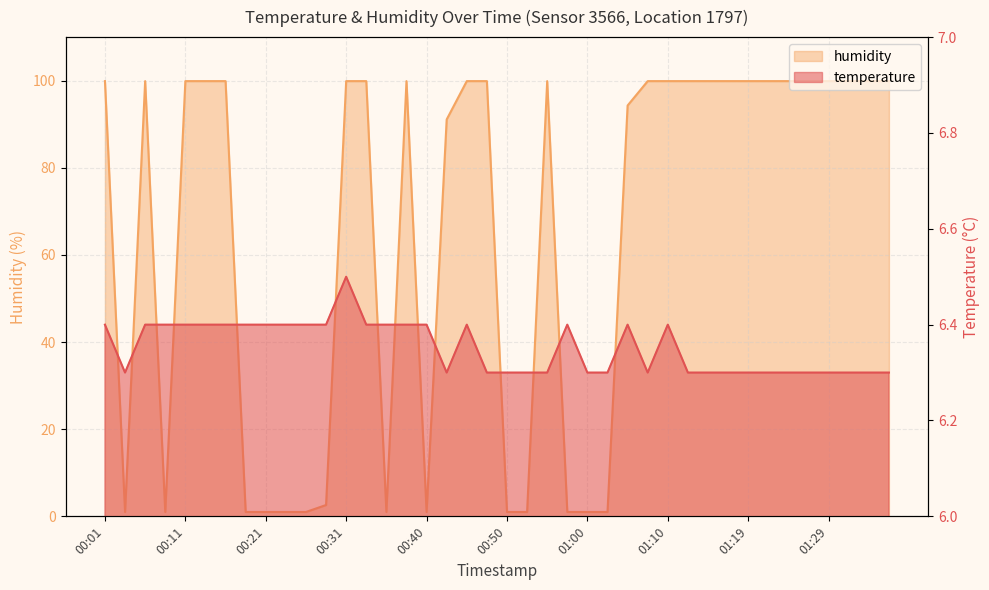

Reading left to right, list all the values displayed in this chart.

temperature: 6.4	6.3	6.4	6.4	6.4	6.4	6.4	6.4	6.4	6.4	6.4	6.4	6.5	6.4	6.4	6.4	6.4	6.3	6.4	6.3	6.3	6.3	6.3	6.4	6.3	6.3	6.4	6.3	6.4	6.3	6.3	6.3	6.3	6.3	6.3	6.3	6.3	6.3	6.3	6.3
humidity: 99.9	1.0	99.9	1.0	99.9	99.9	99.9	1.0	1.0	1.0	1.0	2.6	99.9	99.9	1.0	99.9	1.0	91.1	99.9	99.9	1.0	1.0	99.9	1.0	1.0	1.0	94.3	99.9	99.9	99.9	99.9	99.9	99.9	99.9	99.9	99.9	99.9	99.9	99.9	99.9